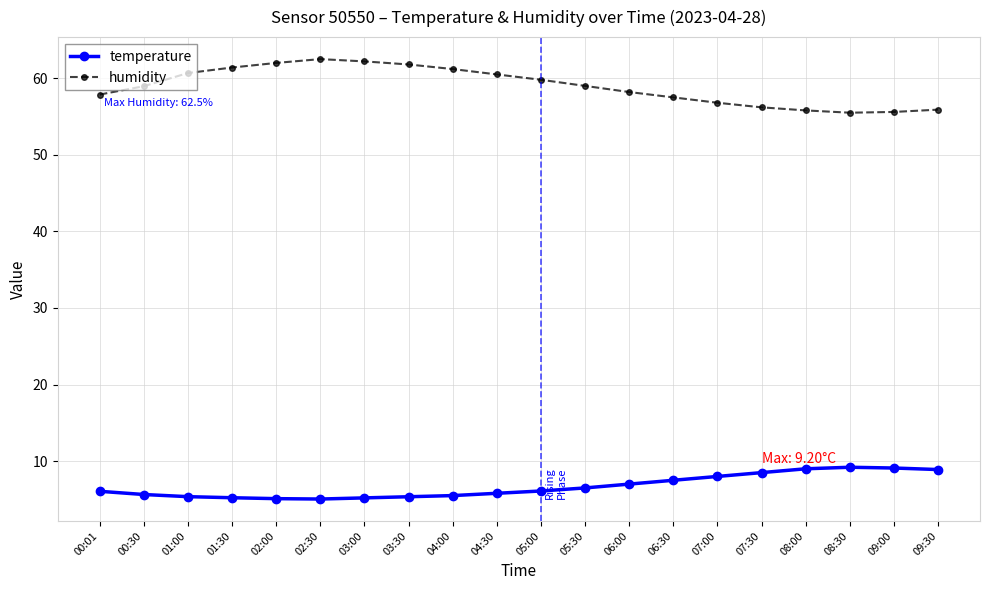

What are all the series names shown in the legend?

temperature, humidity